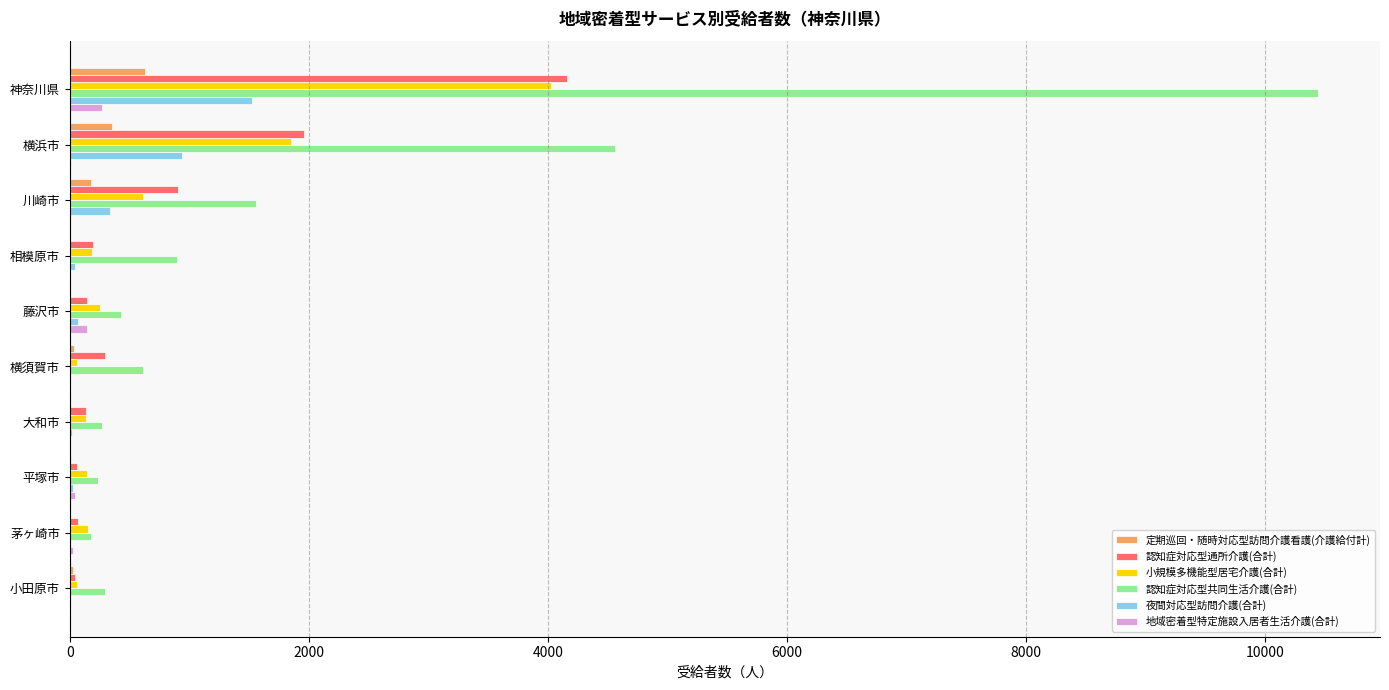

How many series are shown in this chart?

6